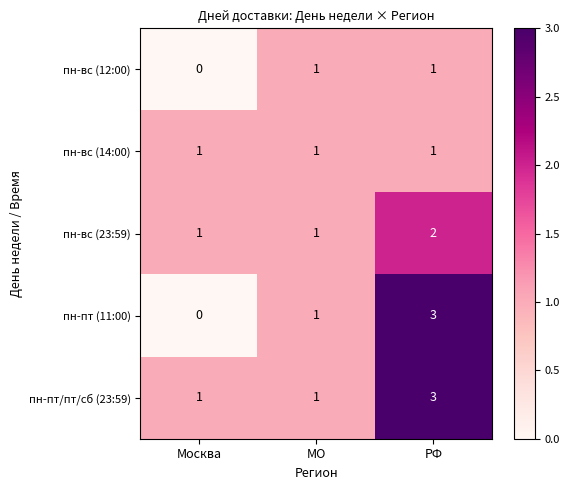

How many categories are shown in the chart?

3